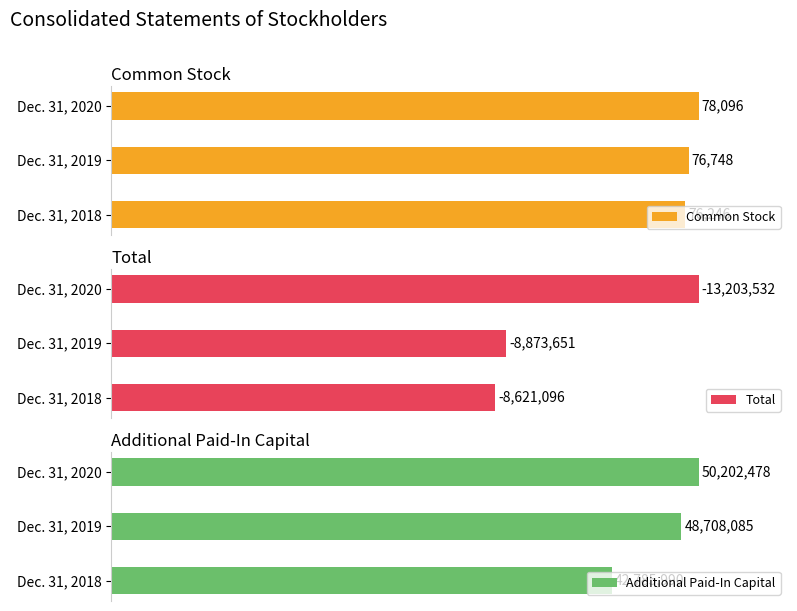

Which category has the highest value in the Common Stock series?

Dec. 31, 2020